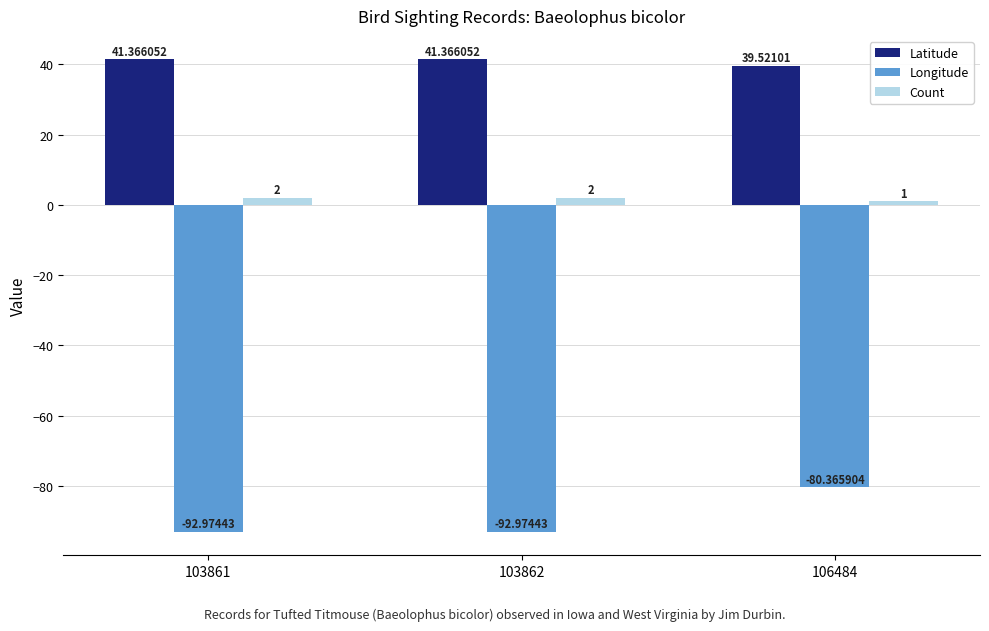

At 103862, list the series in order from smallest to largest.

Longitude, Count, Latitude